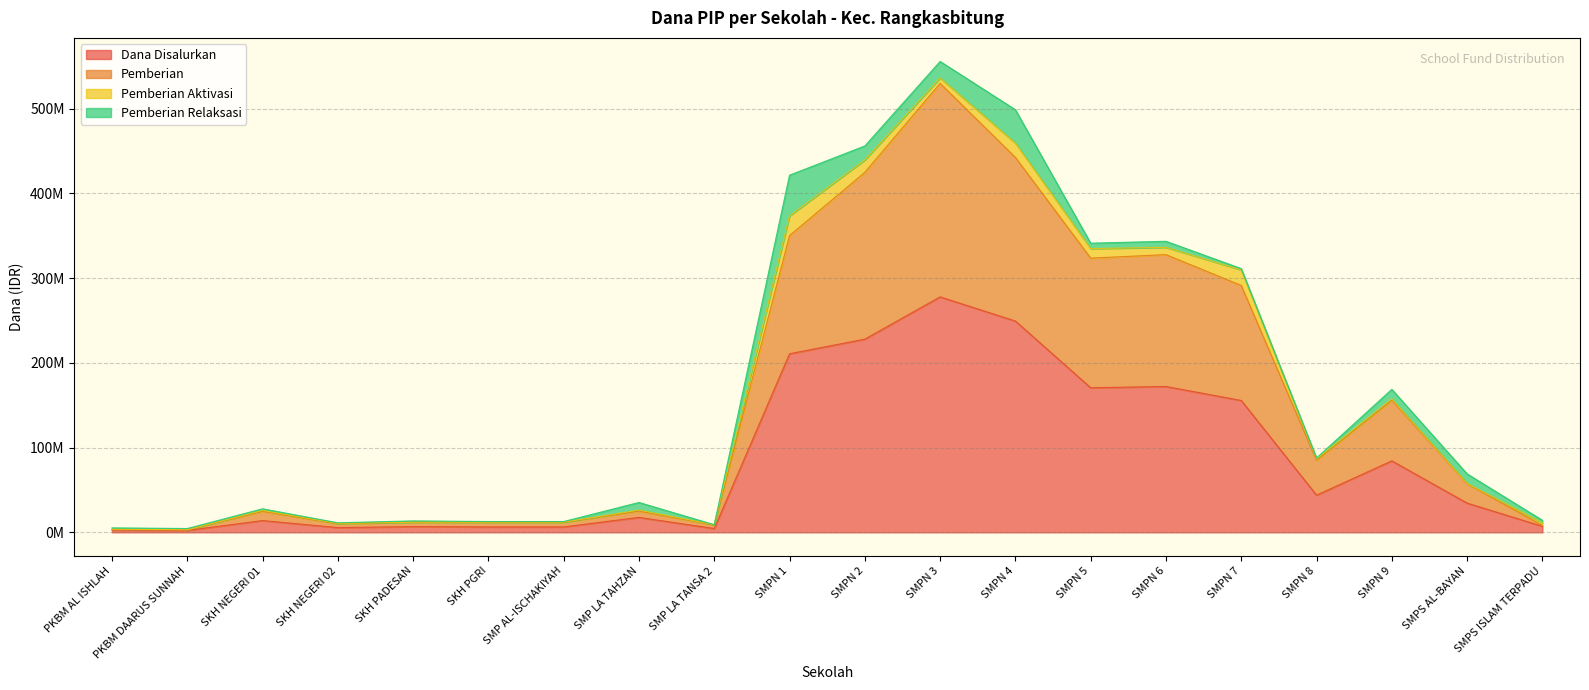

The value of Dana Disalurkan at SMPS AL-BAYAN is 17759076. True or false?

False